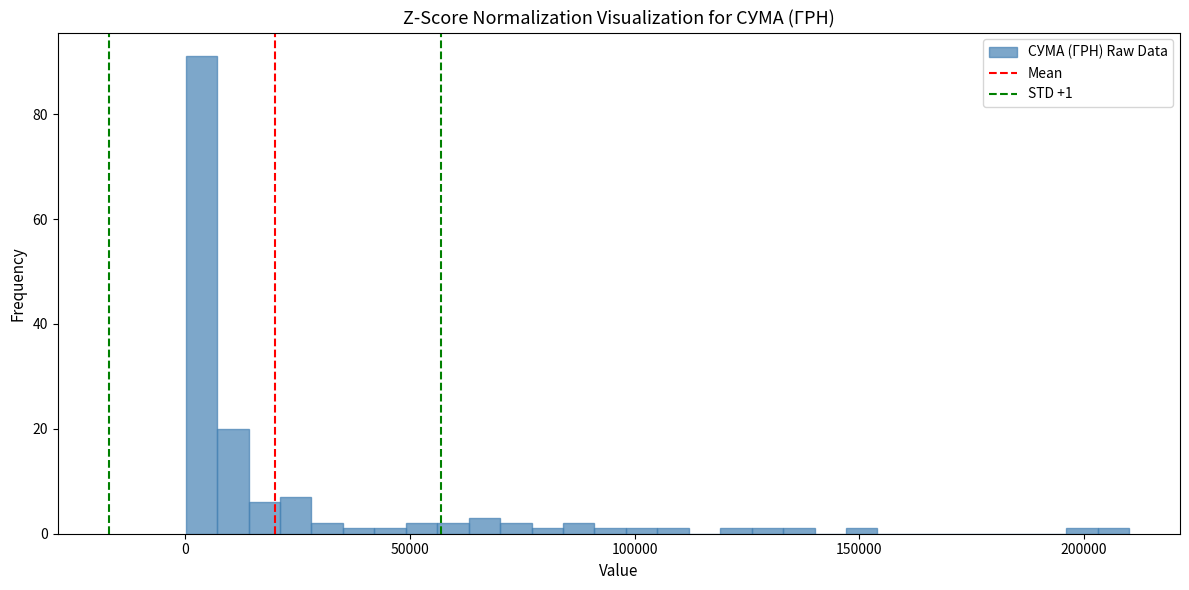

Read against the x-axis, roughly where is the centre of the tallest bar?

5000